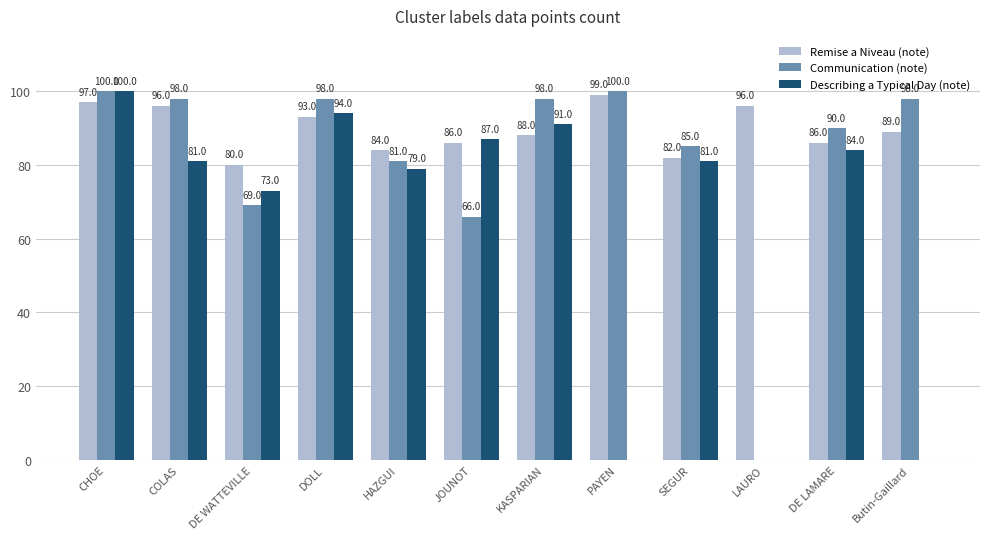

The value of Remise a Niveau (note) at SEGUR is 82. True or false?

True